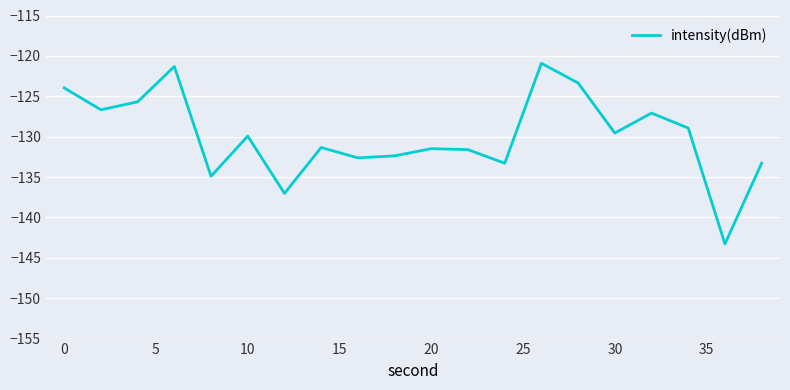

What is the difference between the maximum and minimum values?

22.4